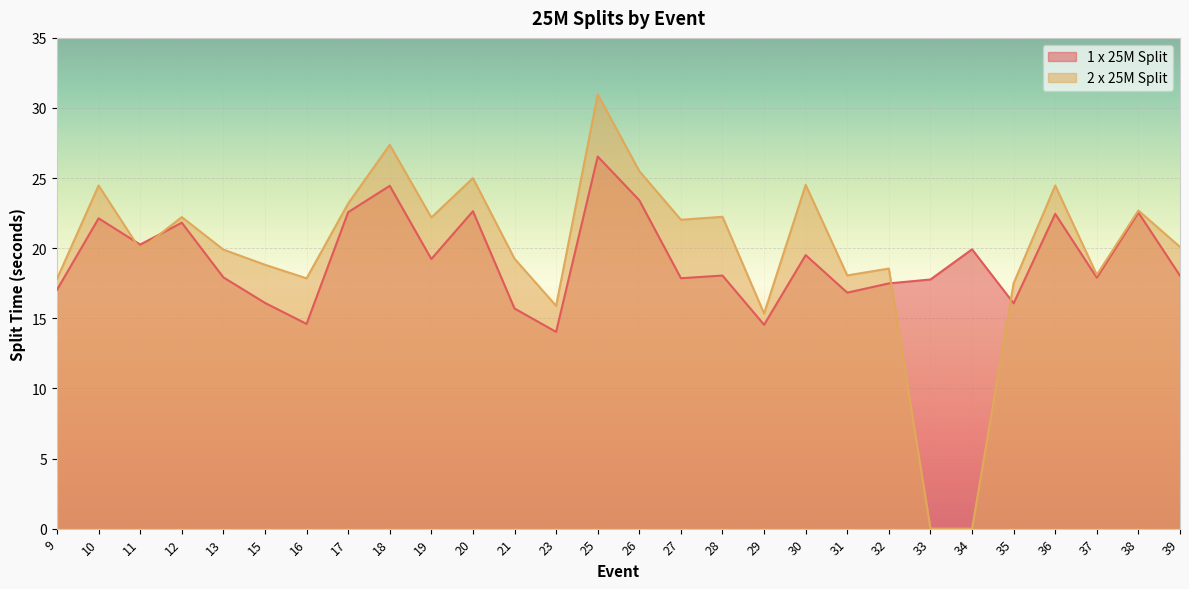

What value does the 2 x 25M Split series have at 26?

25.5